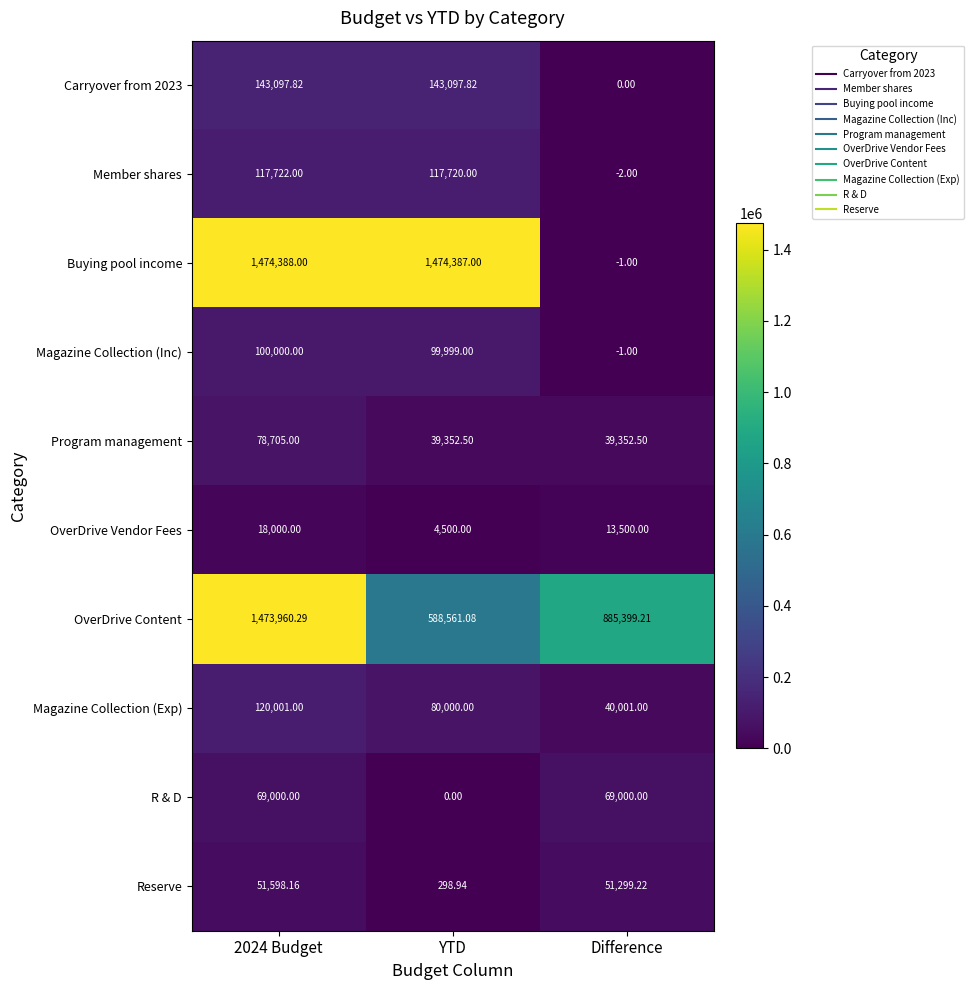

Which label corresponds to the smallest value in the chart?

Difference